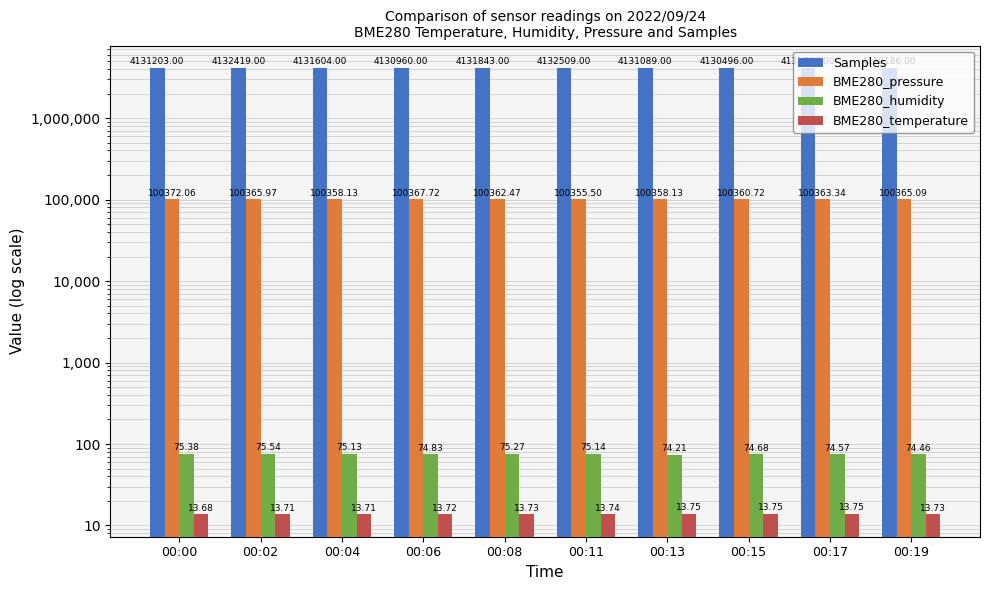

Which series changed the most between 00:04 and 00:06?

Samples